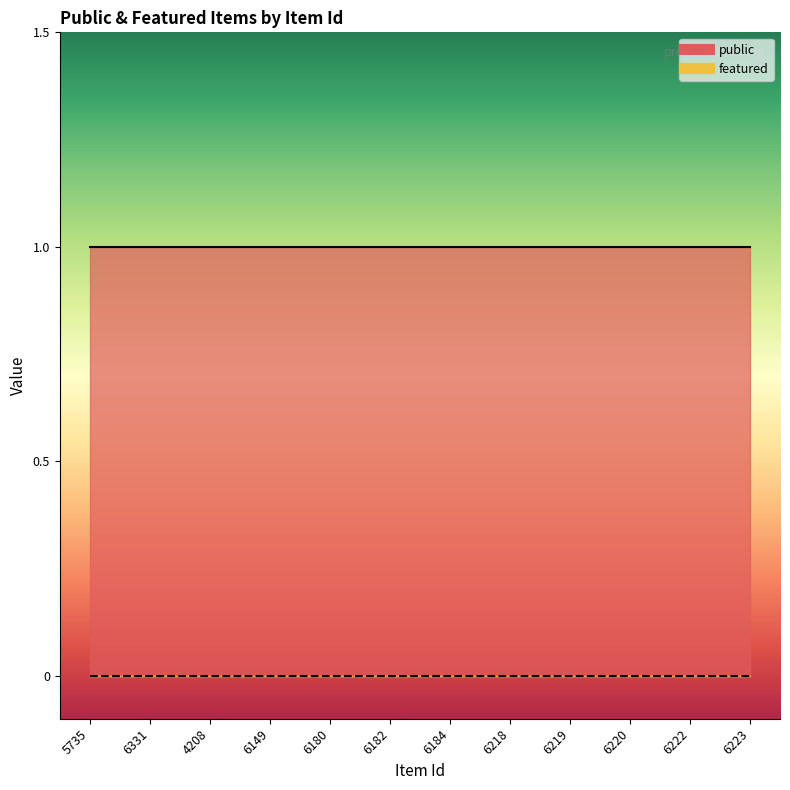

True or false: featured has more than 0 interior local peaks.

False